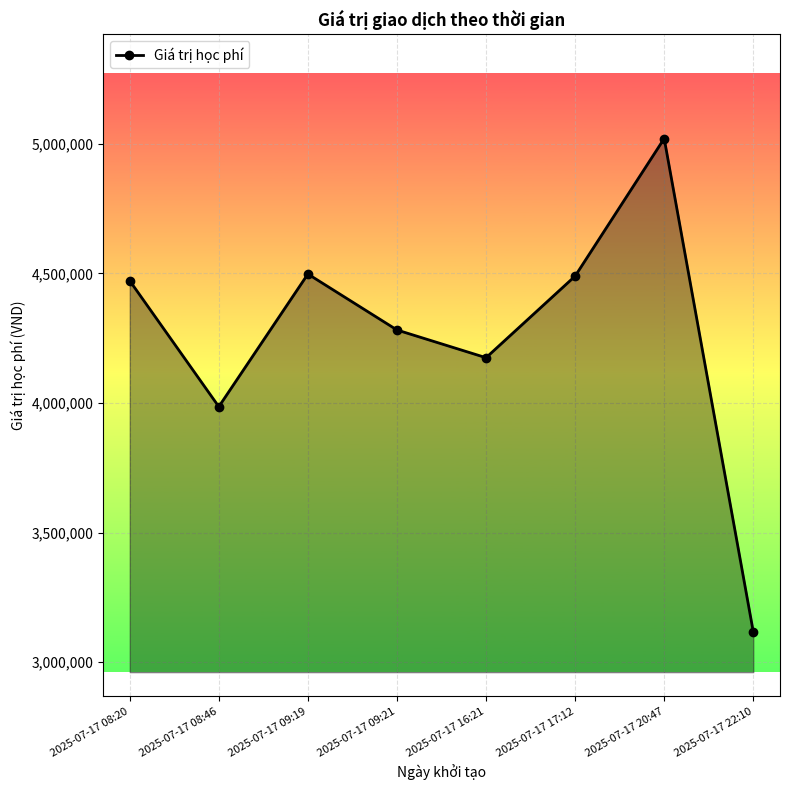

How many points are lower than both their immediate neighbors (excluding endpoints)?

2